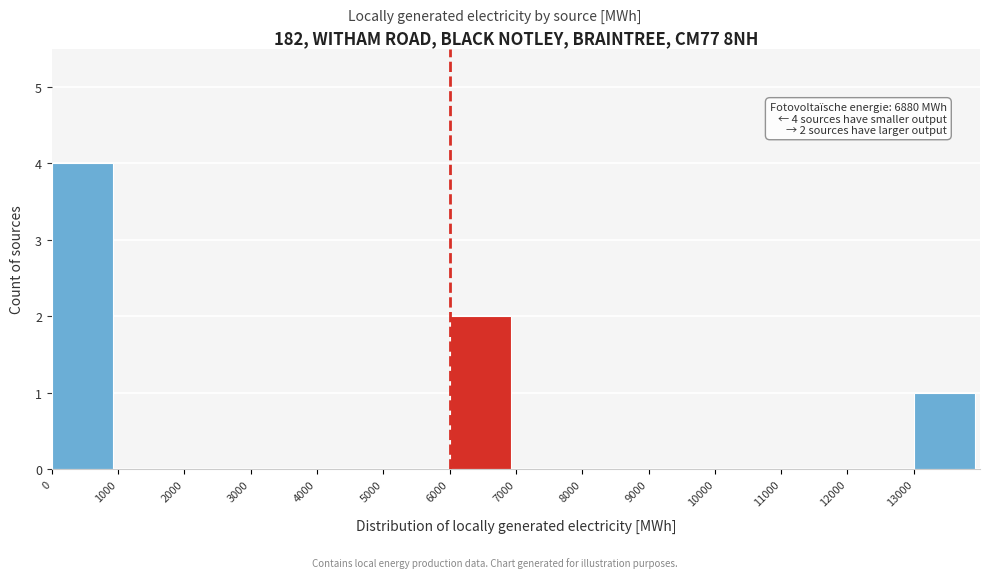

Over which range of the x-axis is the bar tallest?

0 to 1000